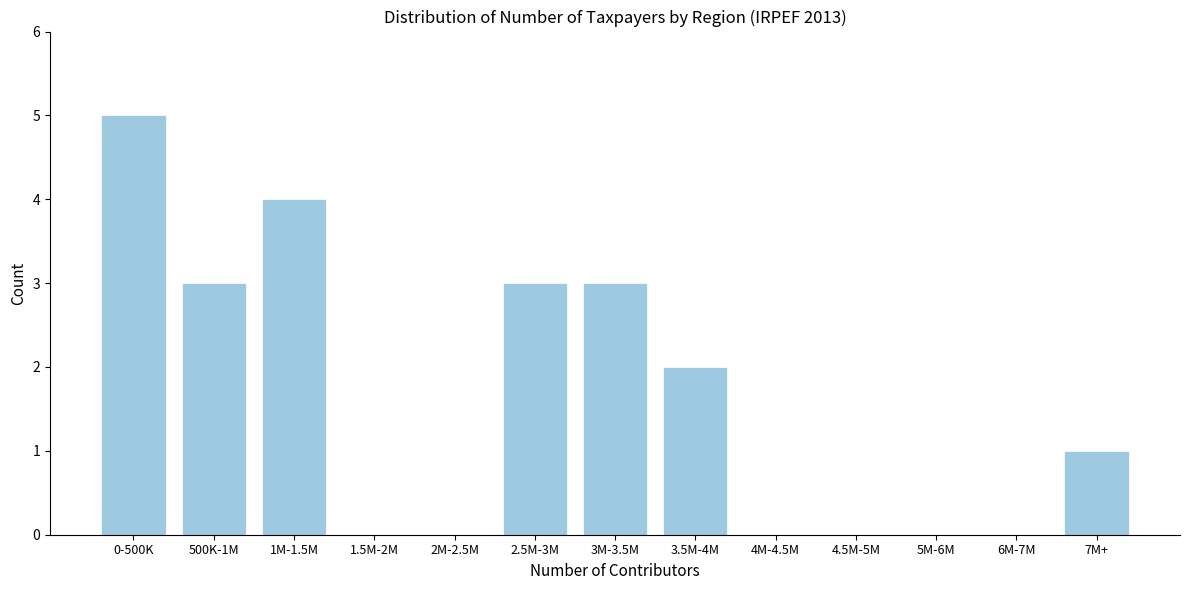

Reading right to left, list all the values displayed in this chart.

7M+=1	6M-7M=0	5M-6M=0	4.5M-5M=0	4M-4.5M=0	3.5M-4M=2	3M-3.5M=3	2.5M-3M=3	2M-2.5M=0	1.5M-2M=0	1M-1.5M=4	500K-1M=3	0-500K=5